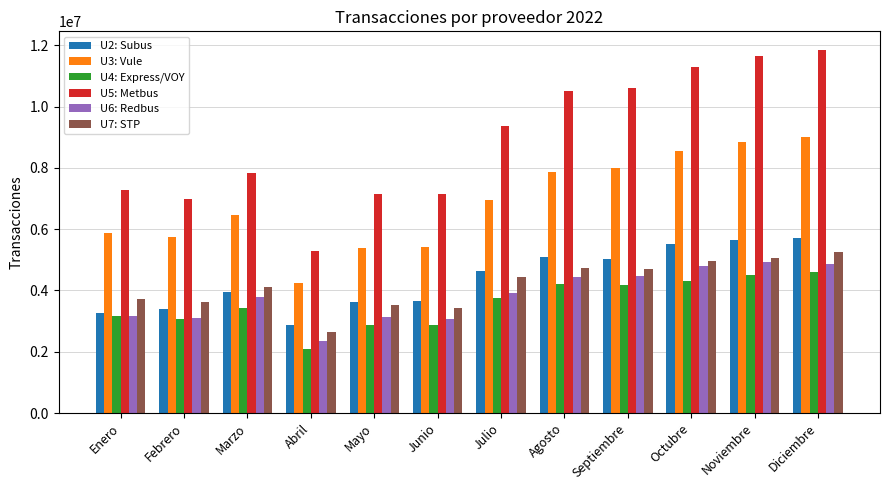

What is the lowest value of the U5: Metbus series?

5276643